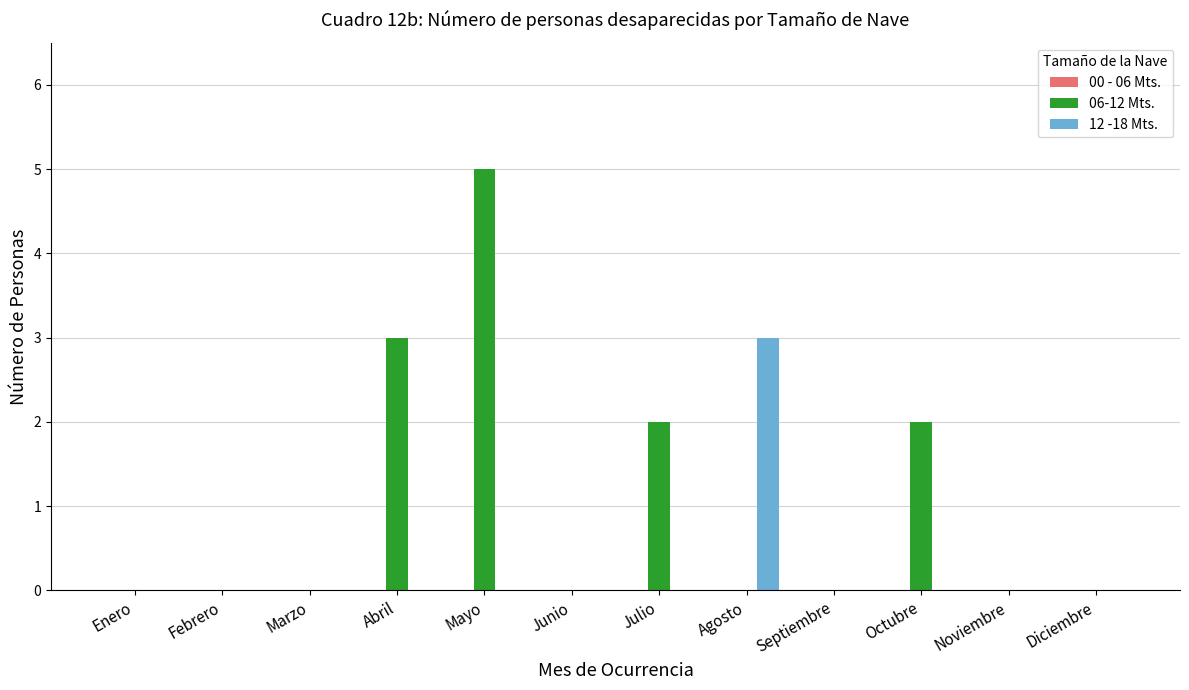

What is the sum of all 06-12 Mts. values?

12